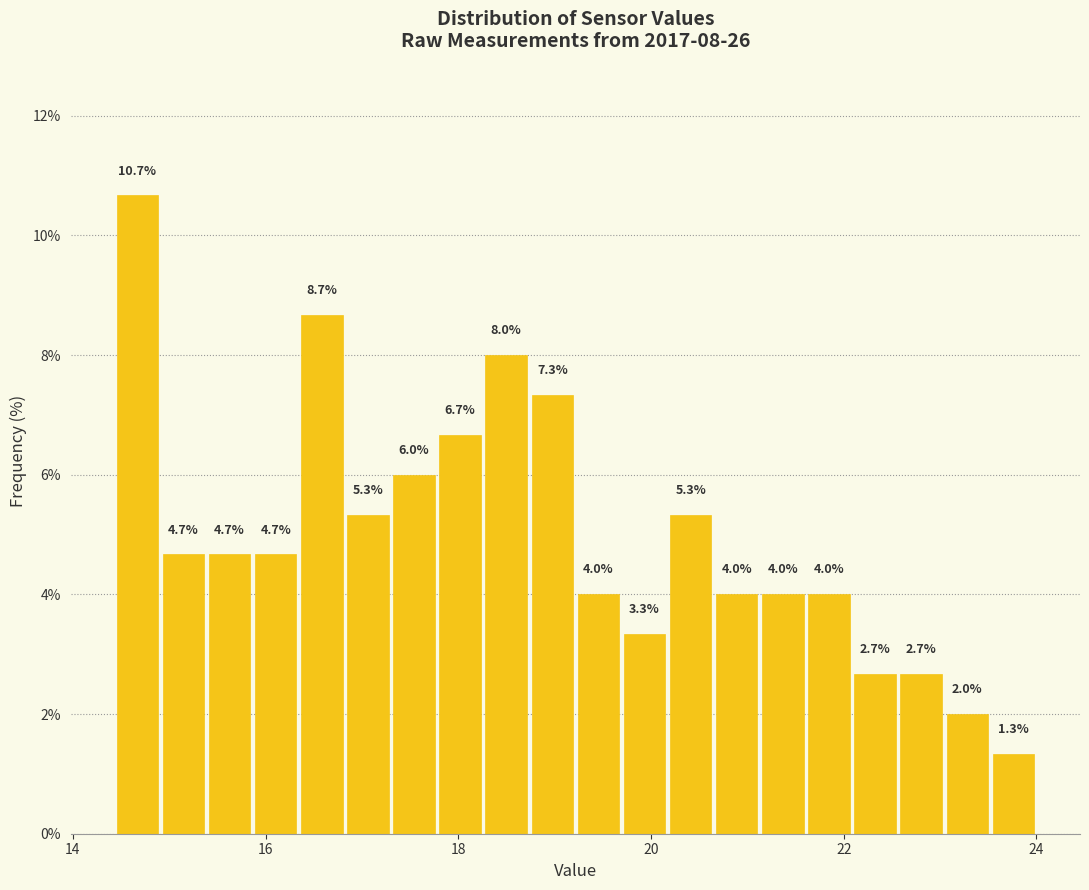

Read against the x-axis, roughly where is the centre of the tallest bar?

14.6